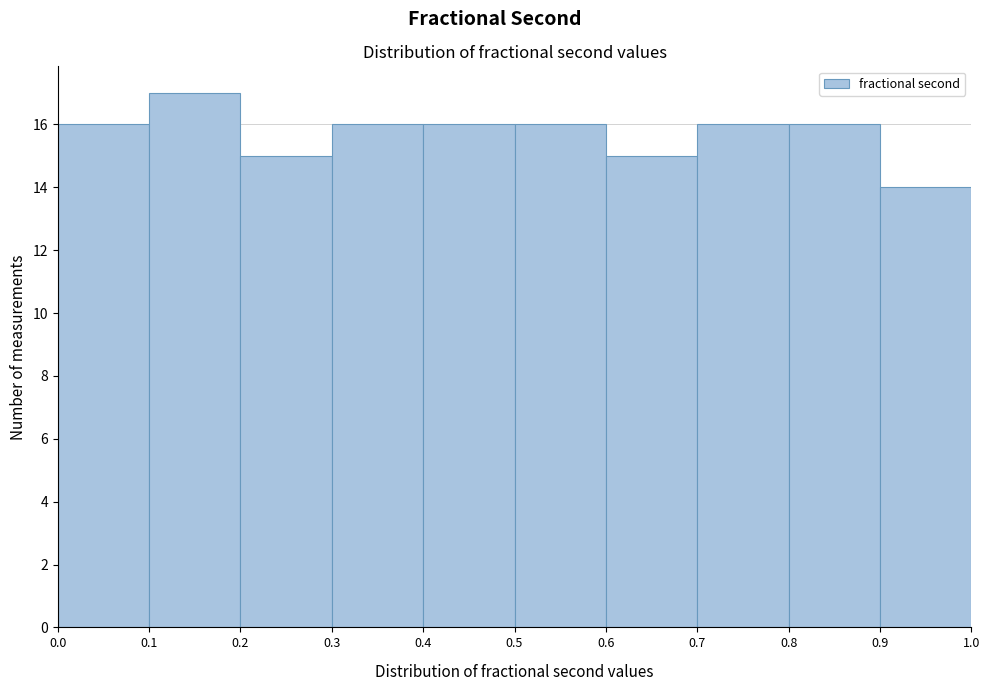

Which range on the x-axis has the tallest bar?

0.1 to 0.2